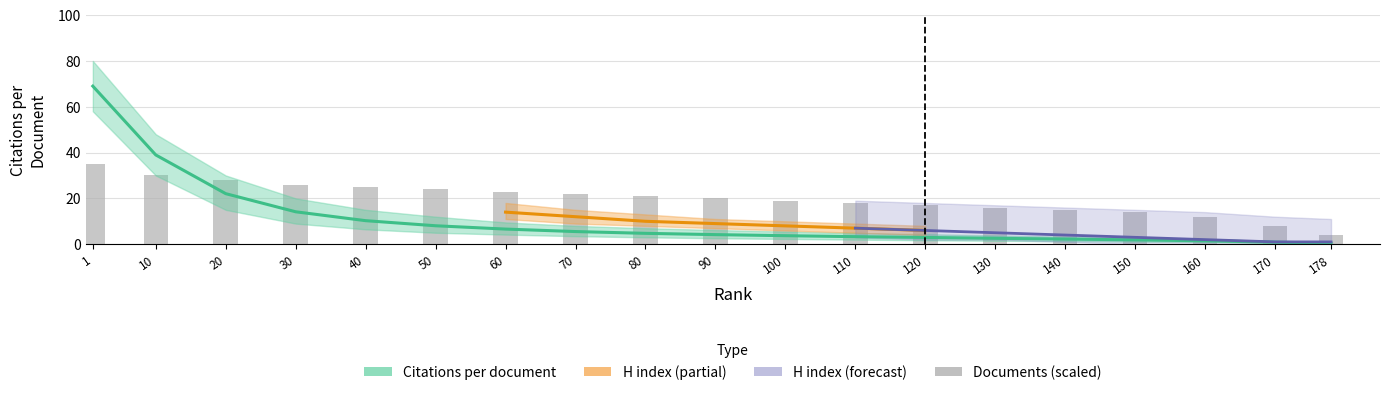

What is the value of the H index bar at the 13th from the left?

6.0